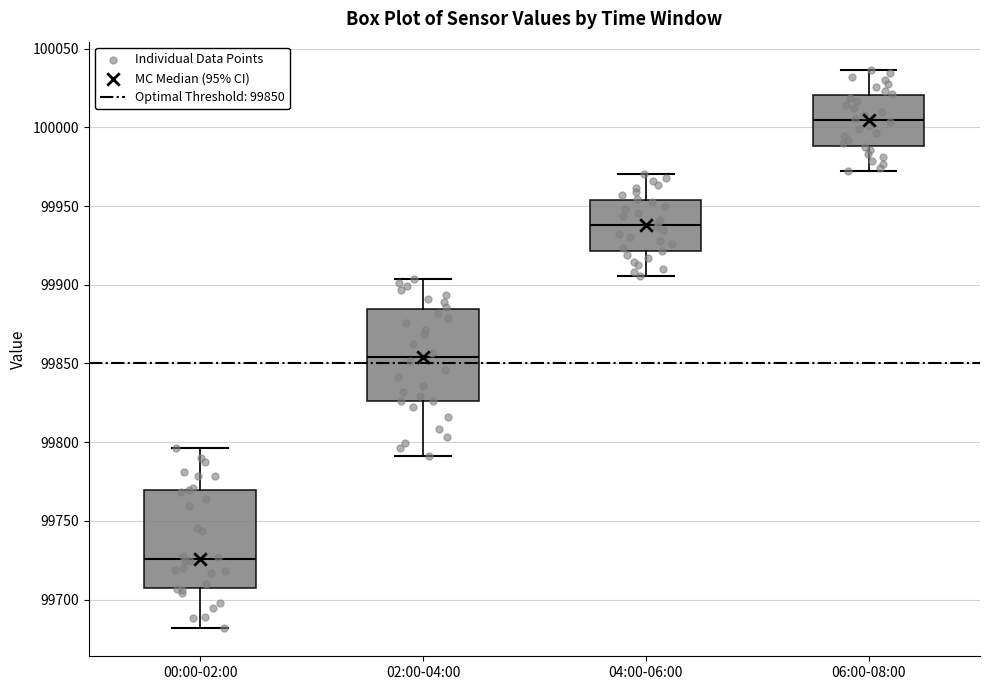

Which box's median line is the highest?

06:00-08:00